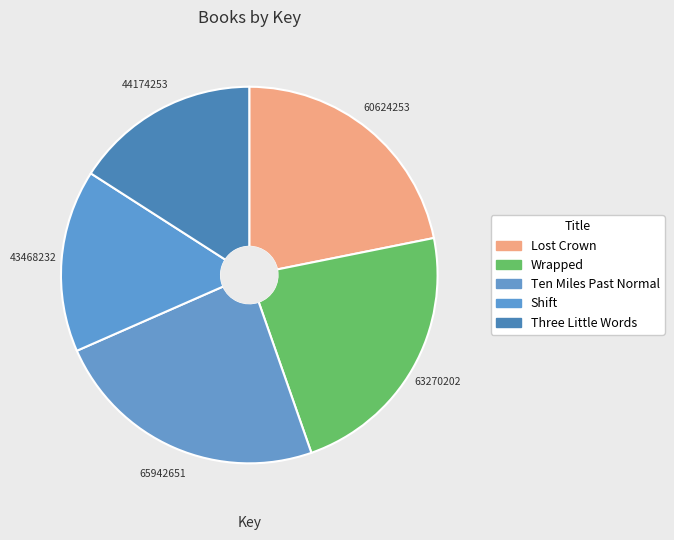

Does Ten Miles Past Normal represent more than half of the total?

No